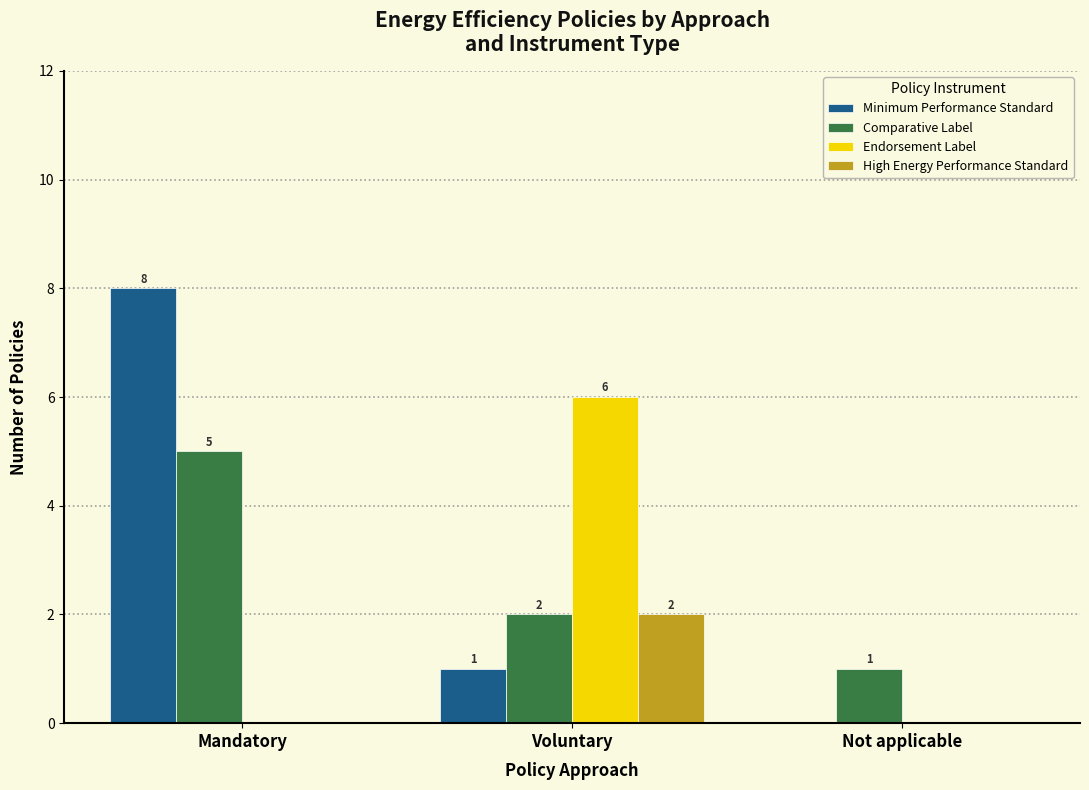

Between Mandatory and Not applicable, which series saw the biggest shift?

Minimum Performance Standard